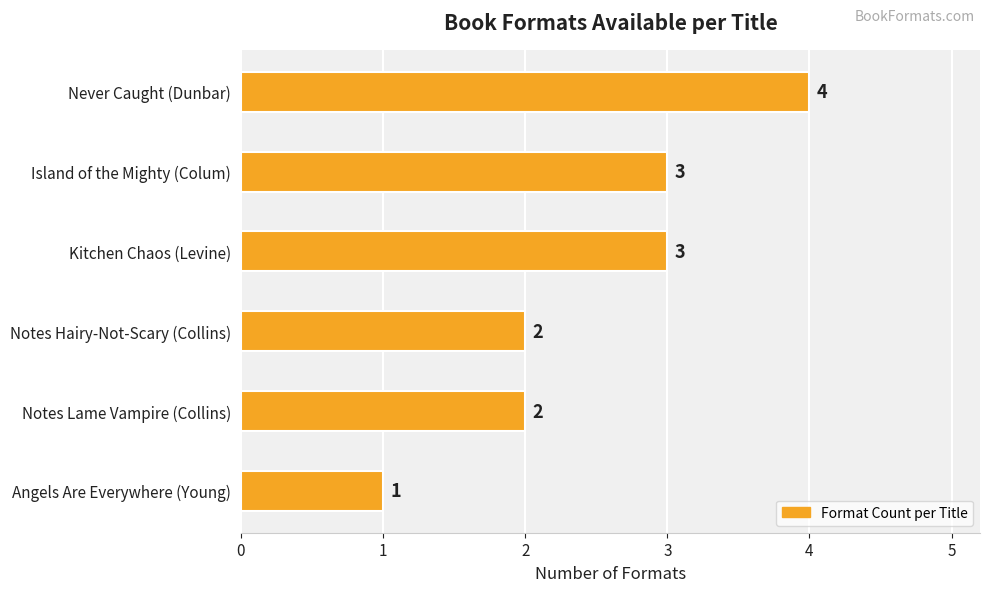

At which category does the chart reach its minimum across all series?

Angels Are Everywhere (Young)